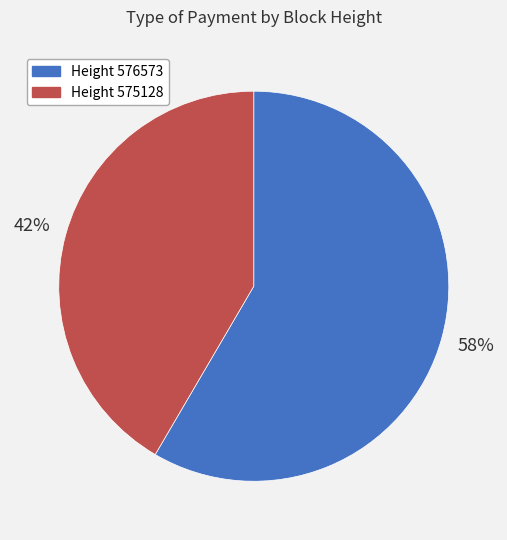

Is there a majority slice in this chart?

Yes